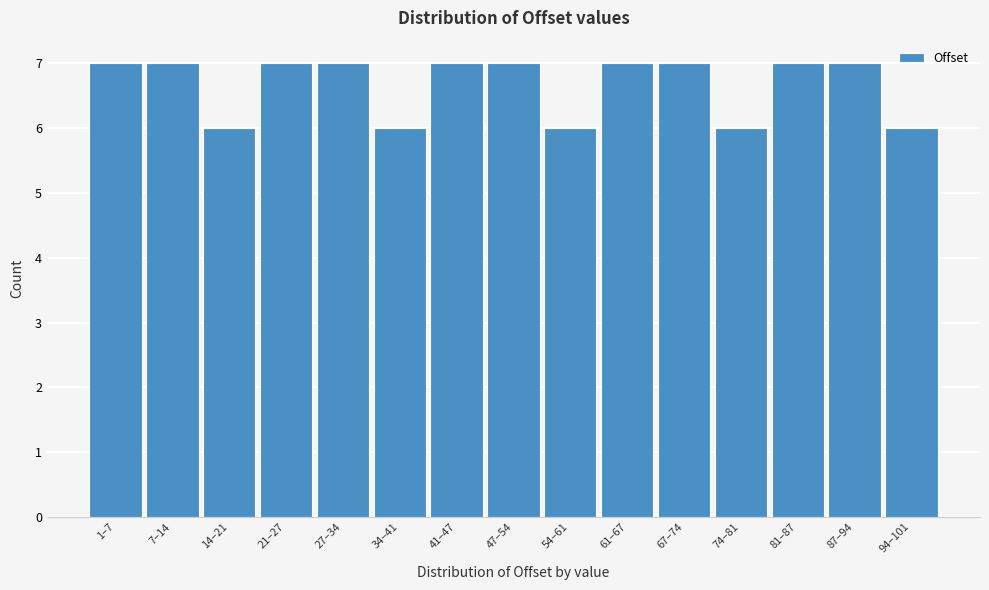

Reading left to right, what are all the values shown in this chart?

1–7=7	7–14=7	14–21=6	21–27=7	27–34=7	34–41=6	41–47=7	47–54=7	54–61=6	61–67=7	67–74=7	74–81=6	81–87=7	87–94=7	94–101=6